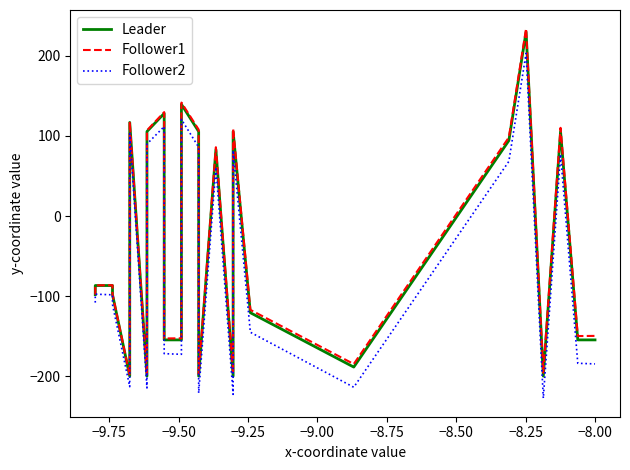

True or false: Leader has more than 0 interior local peaks.

True